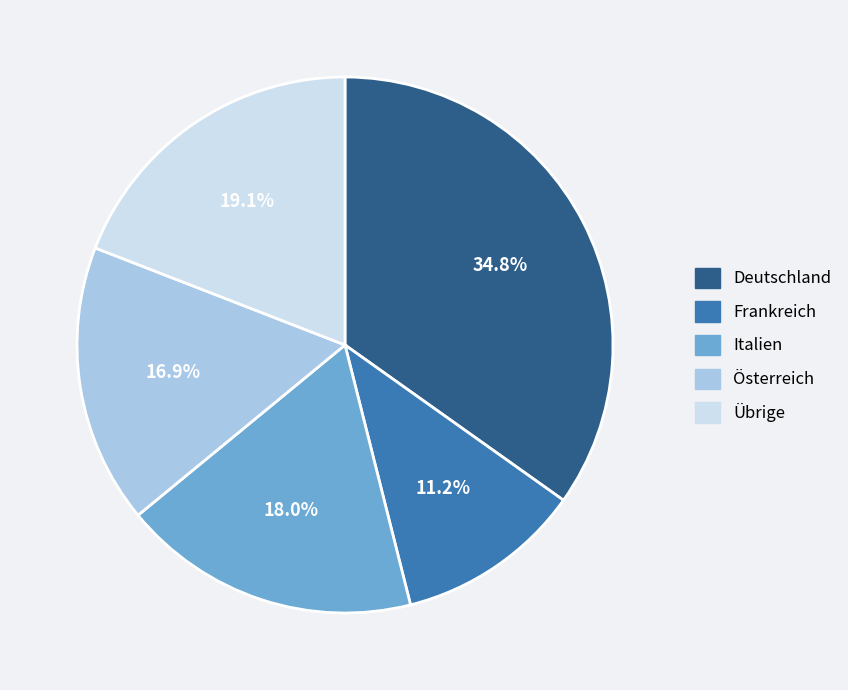

To the nearest percent, what is the difference between the largest and smallest slice percentages?

24%